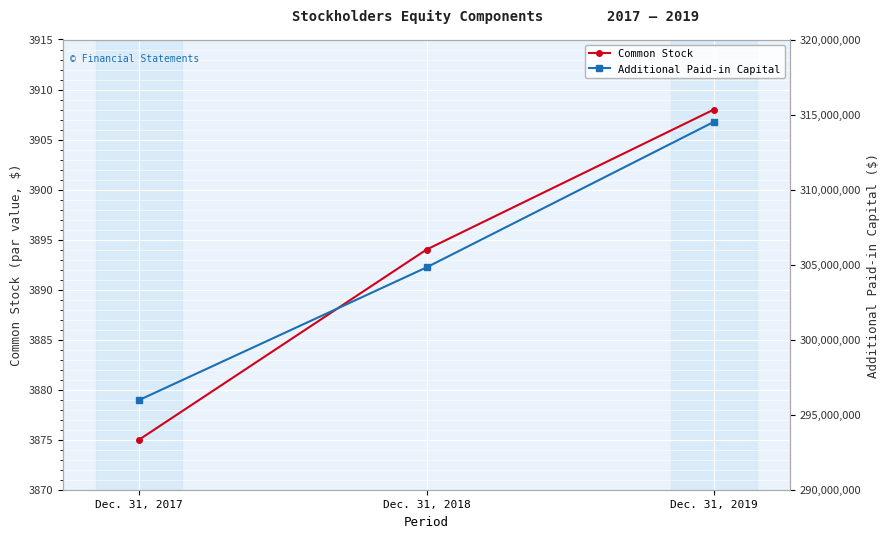

Where is Additional Paid-in Capital nearest to the value 305243431?

Dec. 31, 2018